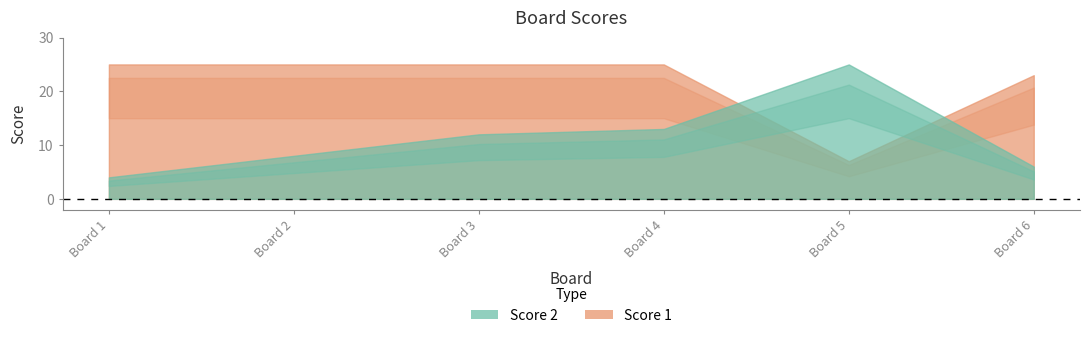

The Score 2 series shows 6 at 6. True or false?

True